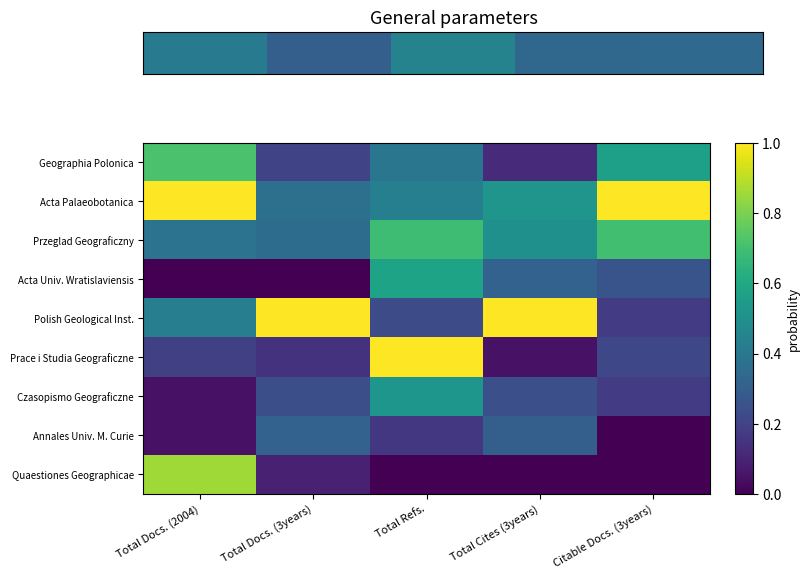

Reading left to right, what are all the values shown in this chart?

Geographia Polonica: Total Docs. (2004)=0.7	Total Docs. (3years)=0.2	Total Refs.=0.4	Total Cites (3years)=0.1	Citable Docs. (3years)=0.6
Acta Palaeobotanica: Total Docs. (2004)=1.0	Total Docs. (3years)=0.4	Total Refs.=0.4	Total Cites (3years)=0.5	Citable Docs. (3years)=1.0
Przeglad Geograficzny: Total Docs. (2004)=0.4	Total Docs. (3years)=0.4	Total Refs.=0.7	Total Cites (3years)=0.5	Citable Docs. (3years)=0.7
Acta Univ. Wratislaviensis: Total Docs. (2004)=0.0	Total Docs. (3years)=0.0	Total Refs.=0.6	Total Cites (3years)=0.3	Citable Docs. (3years)=0.3
Polish Geological Inst.: Total Docs. (2004)=0.4	Total Docs. (3years)=1.0	Total Refs.=0.2	Total Cites (3years)=1.0	Citable Docs. (3years)=0.2
Prace i Studia Geograficzne: Total Docs. (2004)=0.2	Total Docs. (3years)=0.1	Total Refs.=1.0	Total Cites (3years)=0.0	Citable Docs. (3years)=0.2
Czasopismo Geograficzne: Total Docs. (2004)=0.0	Total Docs. (3years)=0.2	Total Refs.=0.5	Total Cites (3years)=0.2	Citable Docs. (3years)=0.2
Annales Univ. M. Curie: Total Docs. (2004)=0.0	Total Docs. (3years)=0.3	Total Refs.=0.2	Total Cites (3years)=0.3	Citable Docs. (3years)=0.0
Quaestiones Geographicae: Total Docs. (2004)=0.9	Total Docs. (3years)=0.1	Total Refs.=0.0	Total Cites (3years)=0.0	Citable Docs. (3years)=0.0